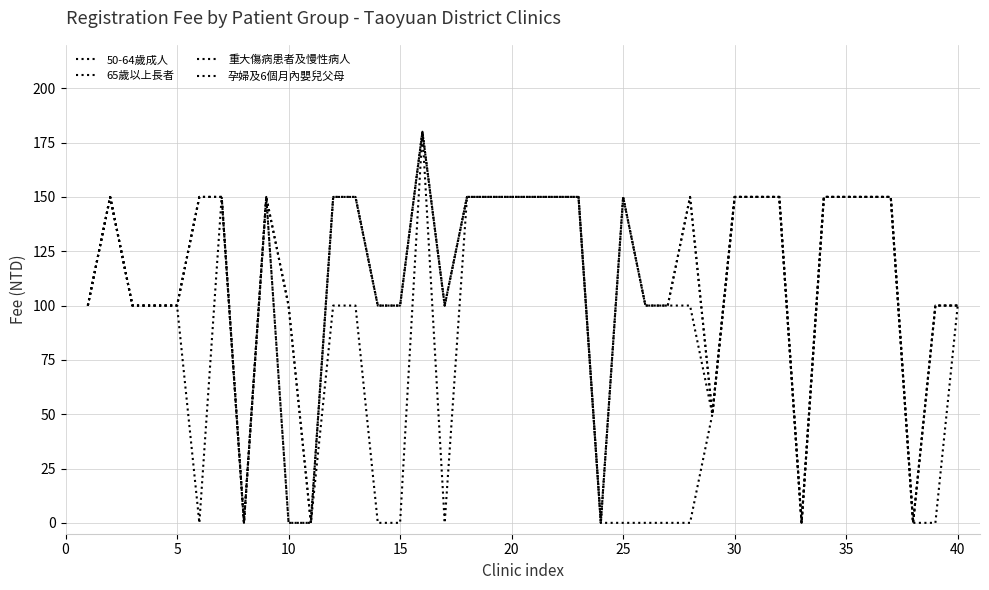

Is this an area chart (filled region under the line)?

No